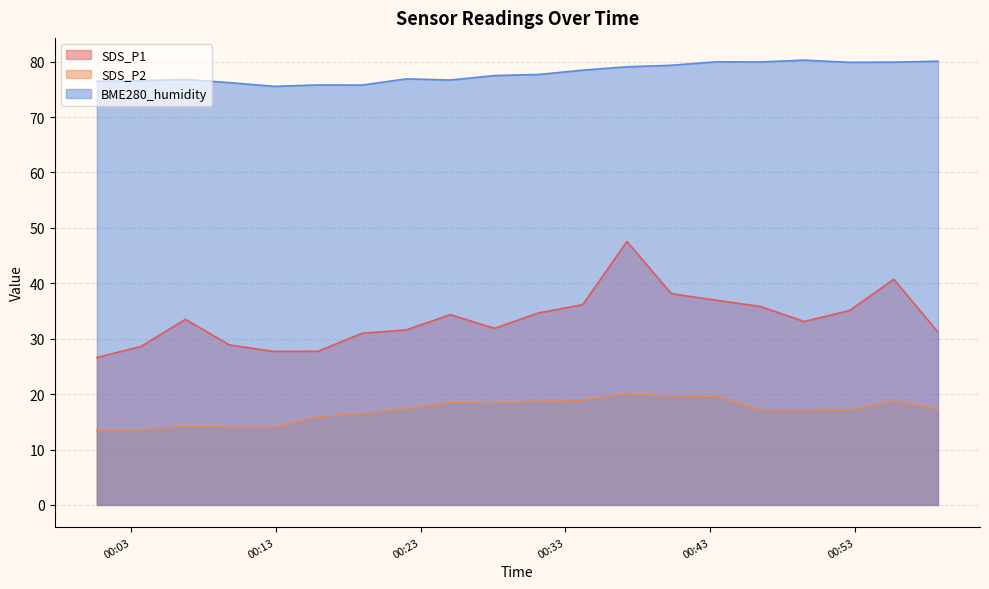

What is the maximum value for BME280_humidity?

80.3